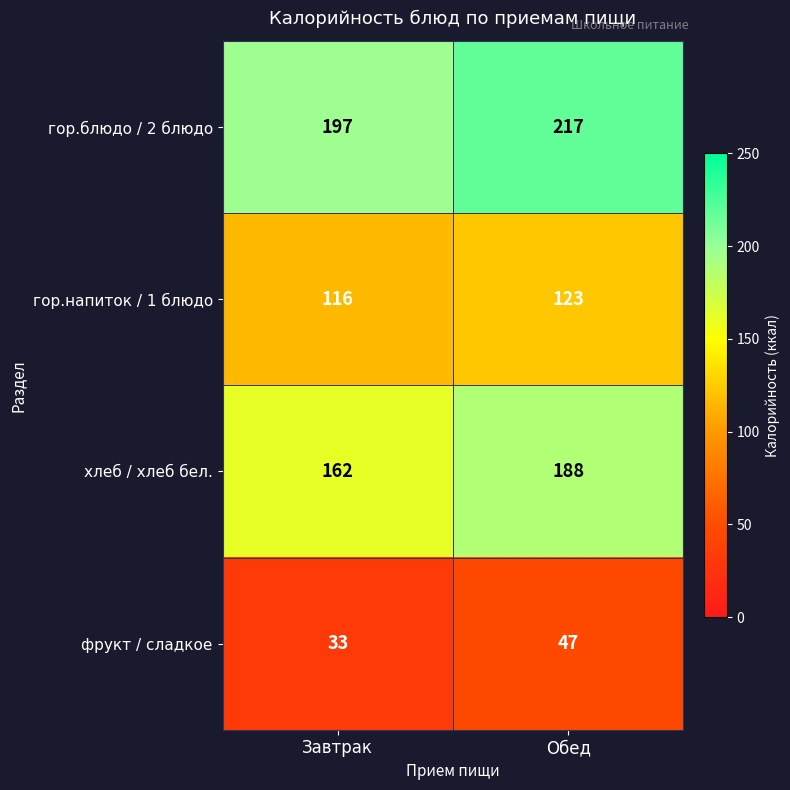

Which series has the largest total across all categories?

гор.блюдо / 2 блюдо